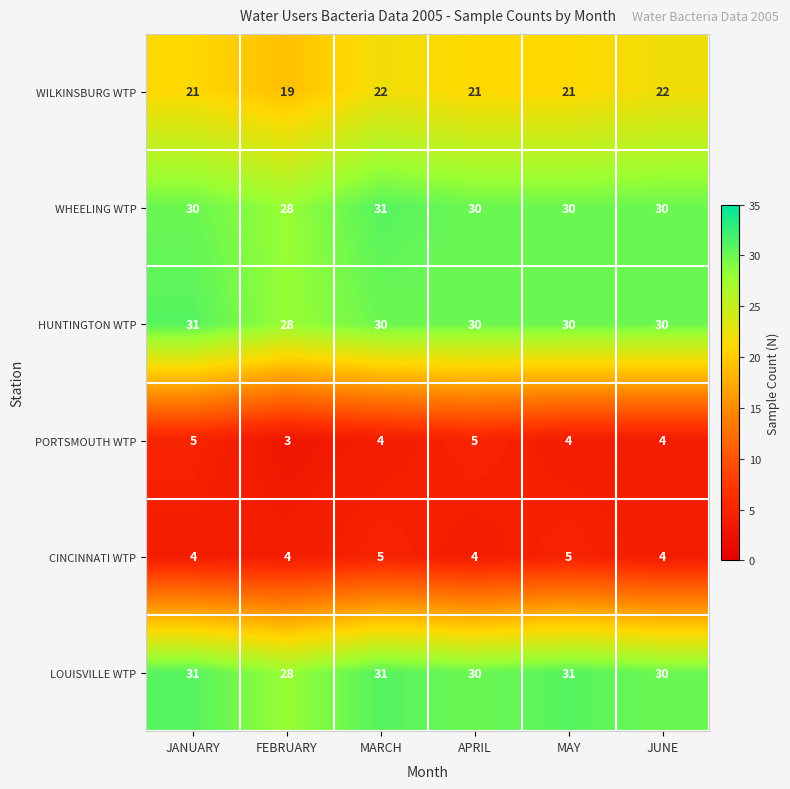

The PORTSMOUTH WTP series shows 3 at FEBRUARY. True or false?

True